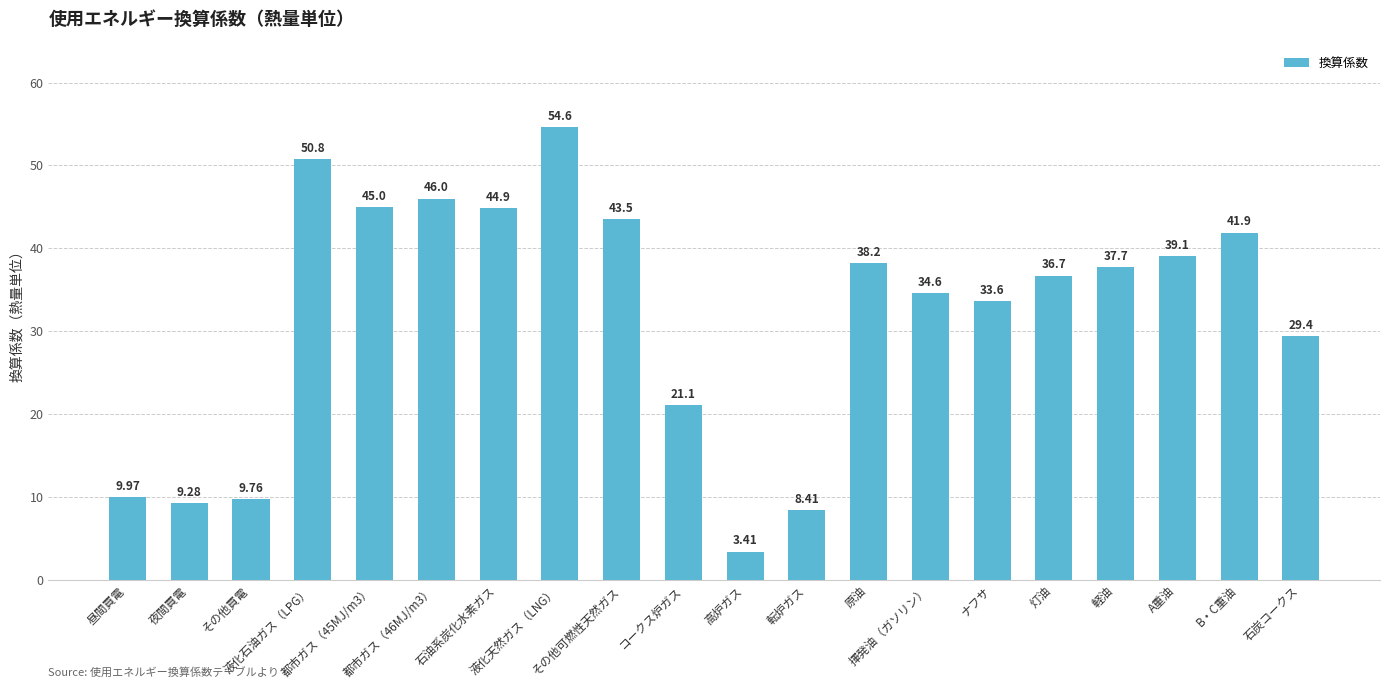

What is the label of the 4th bar from the right?

軽油